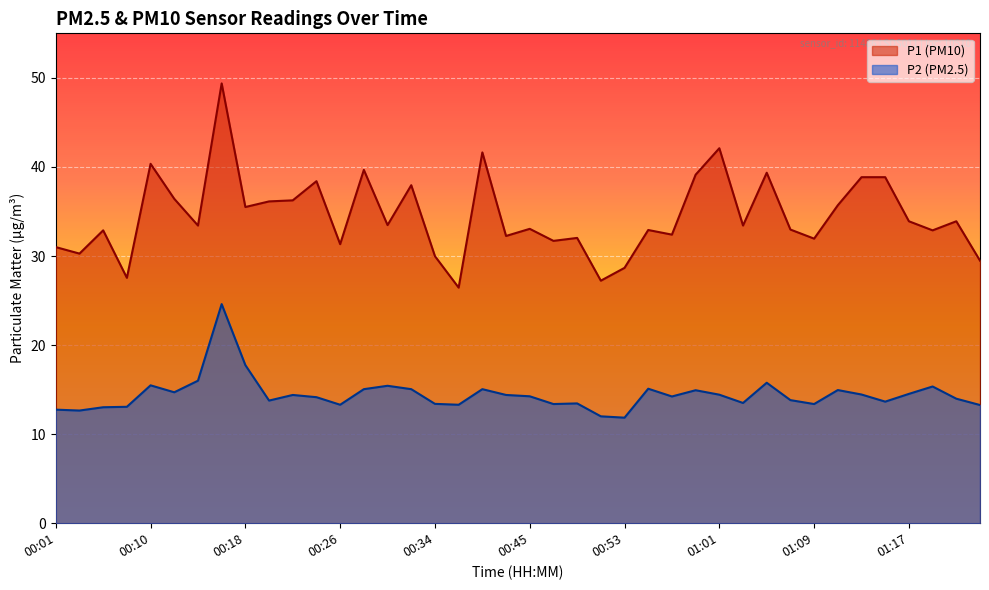

In P2, how many points are lower than both neighbors (excluding endpoints)?

11